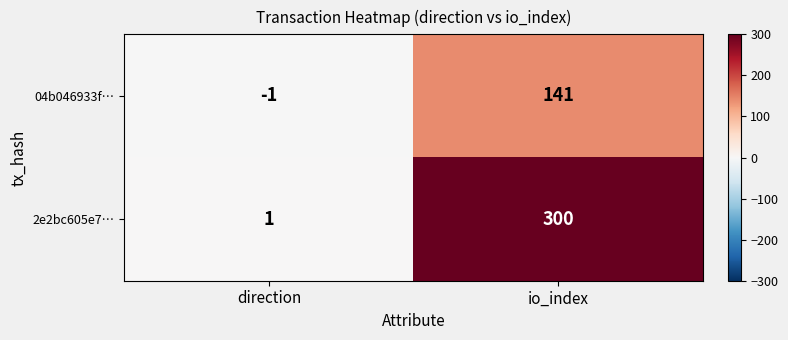

Which series has the largest total across all categories?

2e2bc605e7…